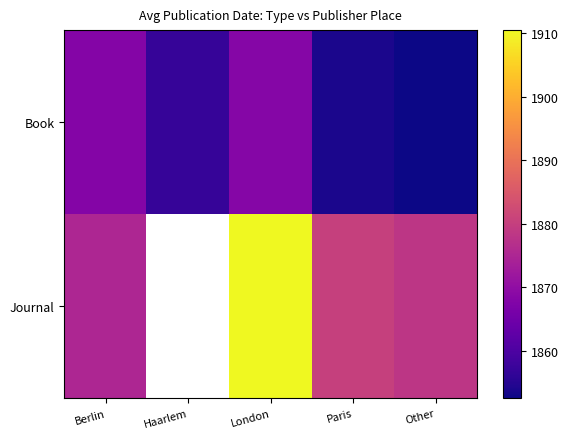

Which has a higher value, London or Haarlem?

London